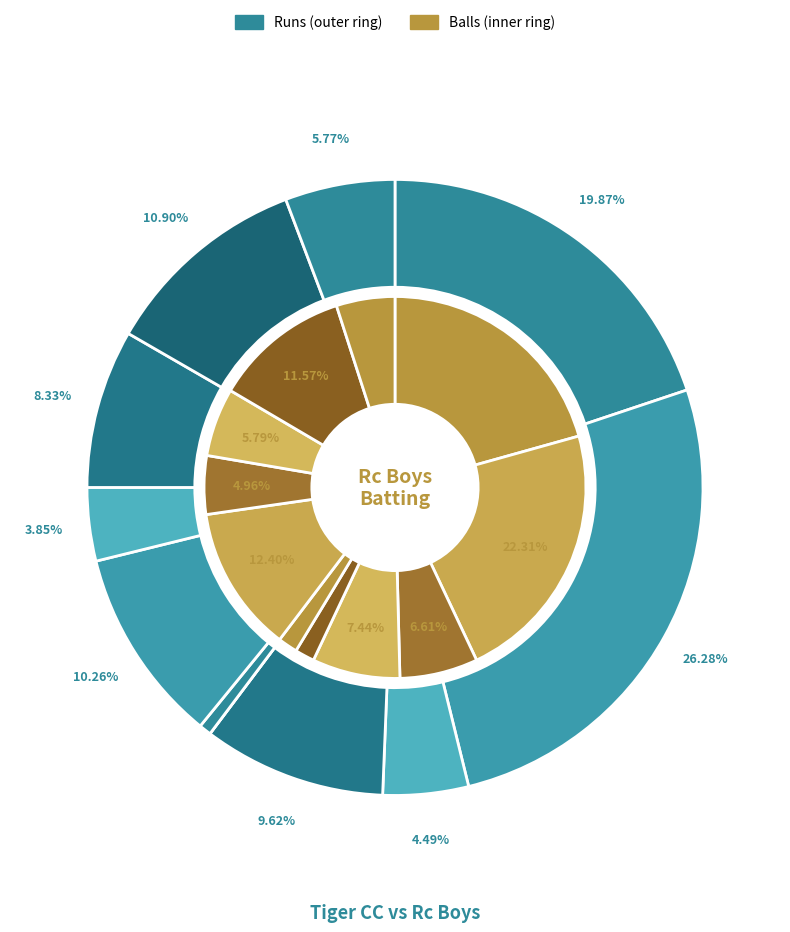

Is the sum of Rasik Reems and Ameer greater than half?

No